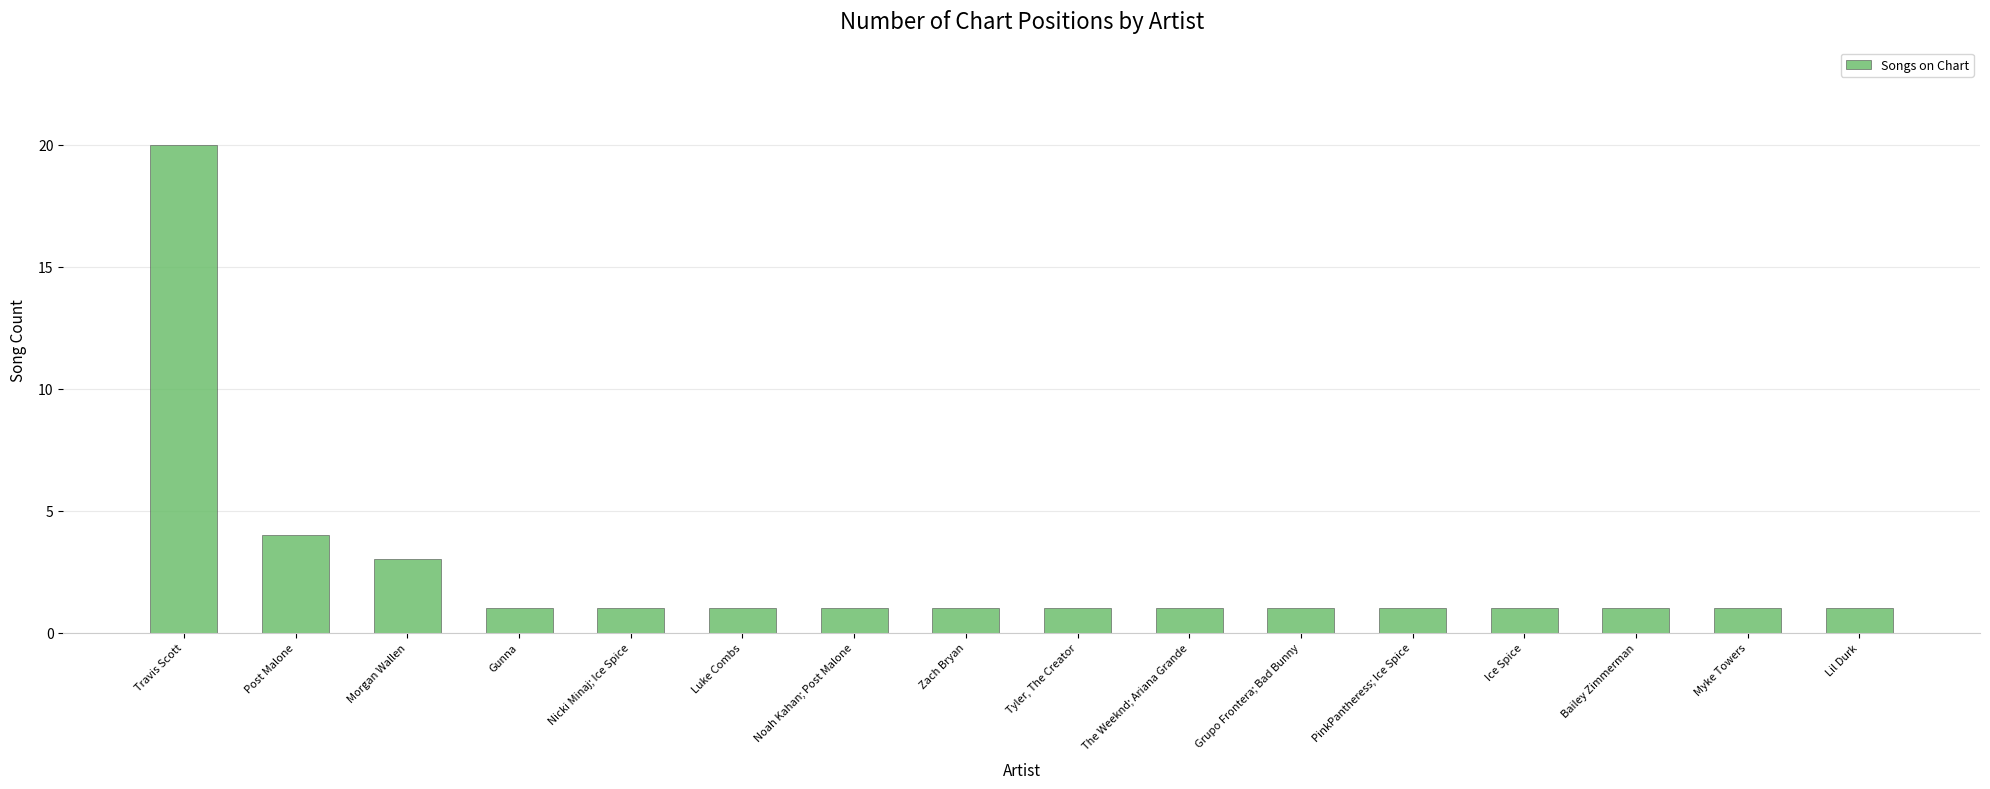

What is the label of the 6th bar from the right?

Grupo Frontera; Bad Bunny